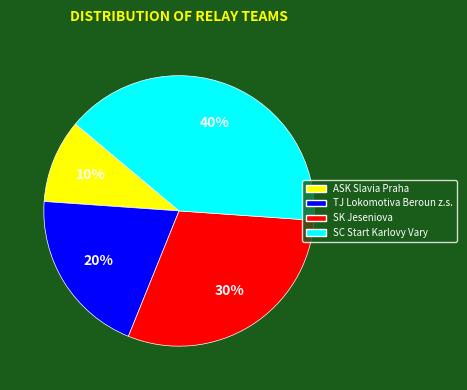

The SC Start Karlovy Vary slice represents 27% of the pie. True or false?

False